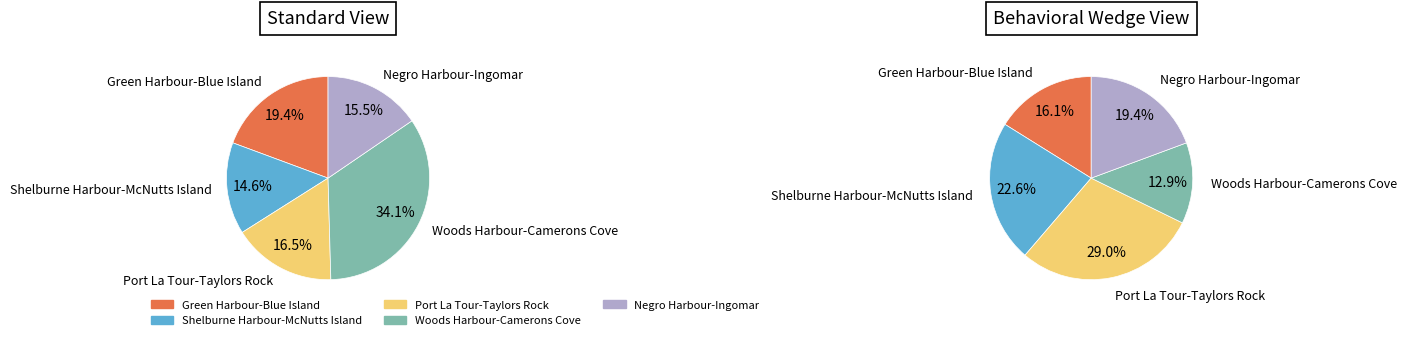

Count the number of slices in the pie.

5